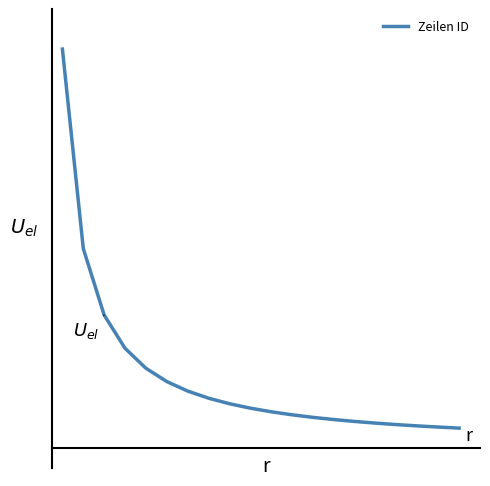

Does the chart display data point markers on the line(s)?

No